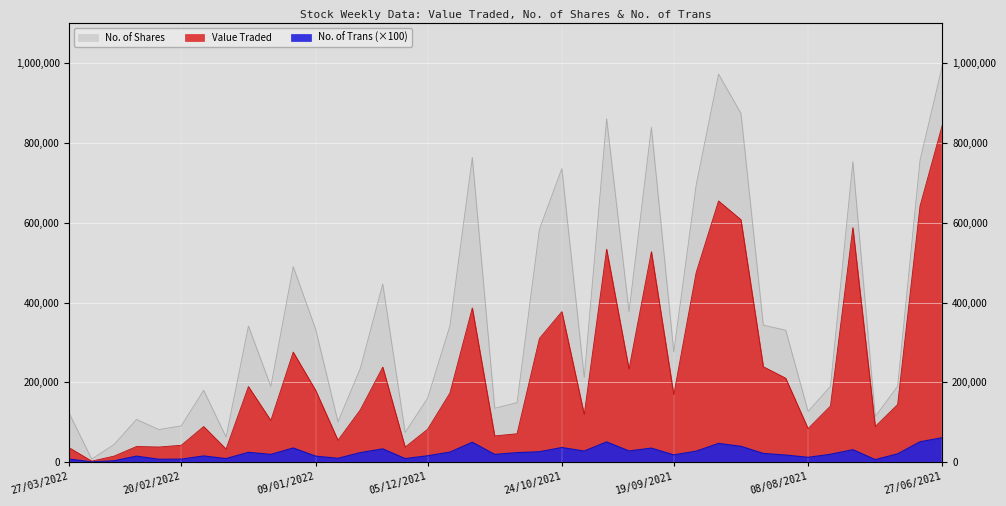

What is the label of the 23rd point from the right?

28/11/2021